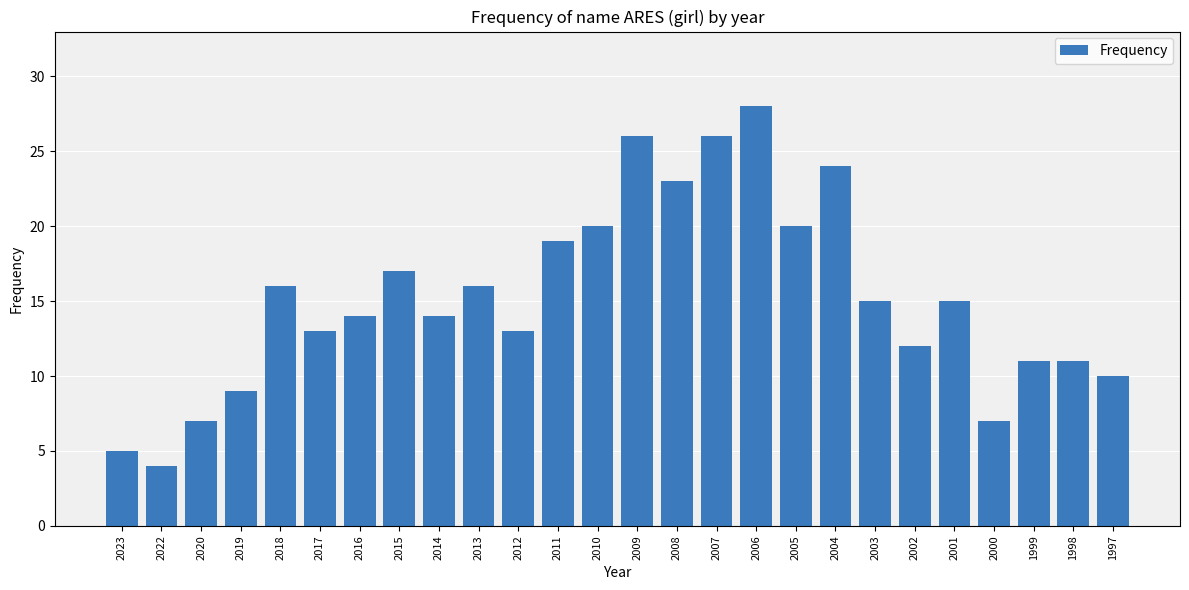

What is the value of the 19th bar from the left?

24